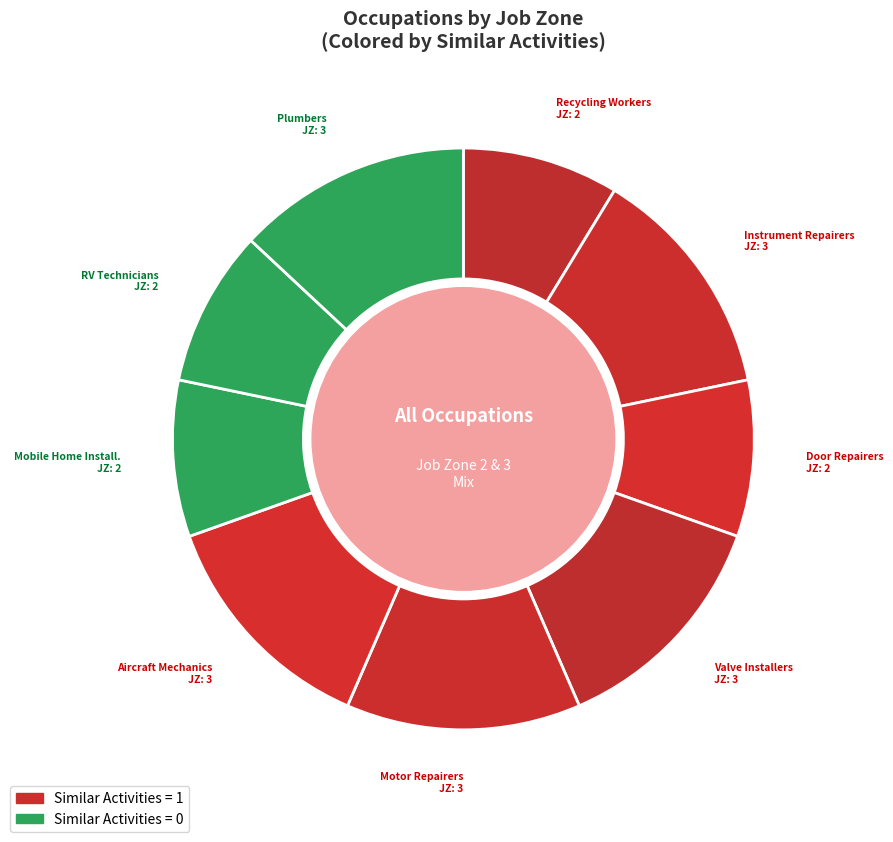

Which category has the smallest portion of the pie?

Recycling and Reclamation Workers